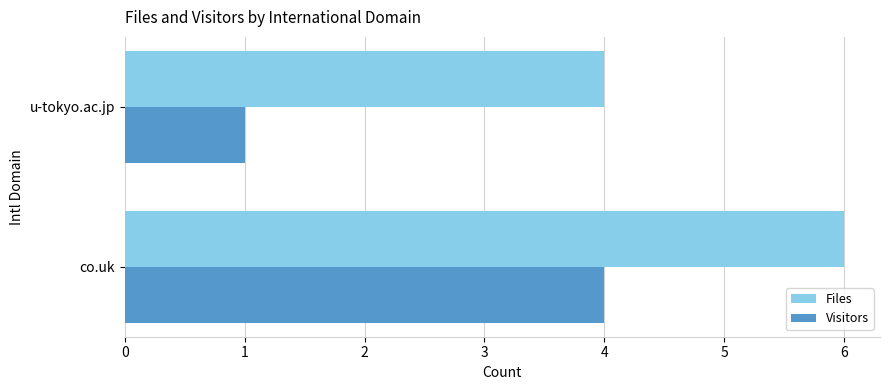

At how many categories does at least one series exceed 5?

1